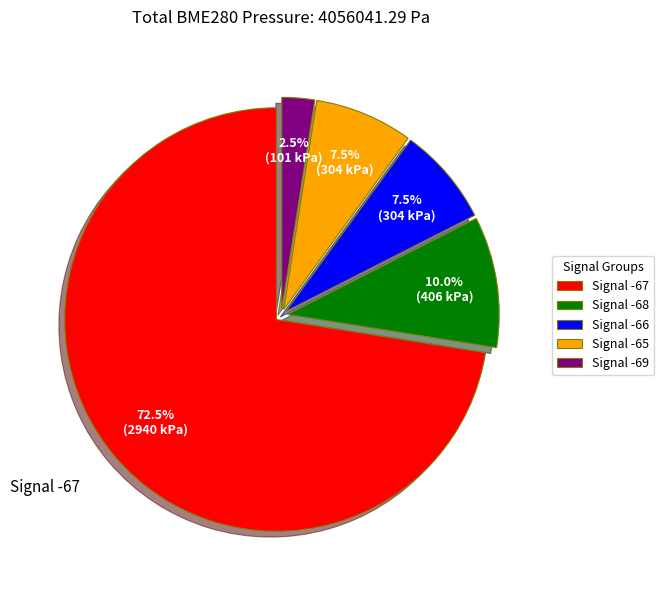

How many slices are in this pie chart?

5